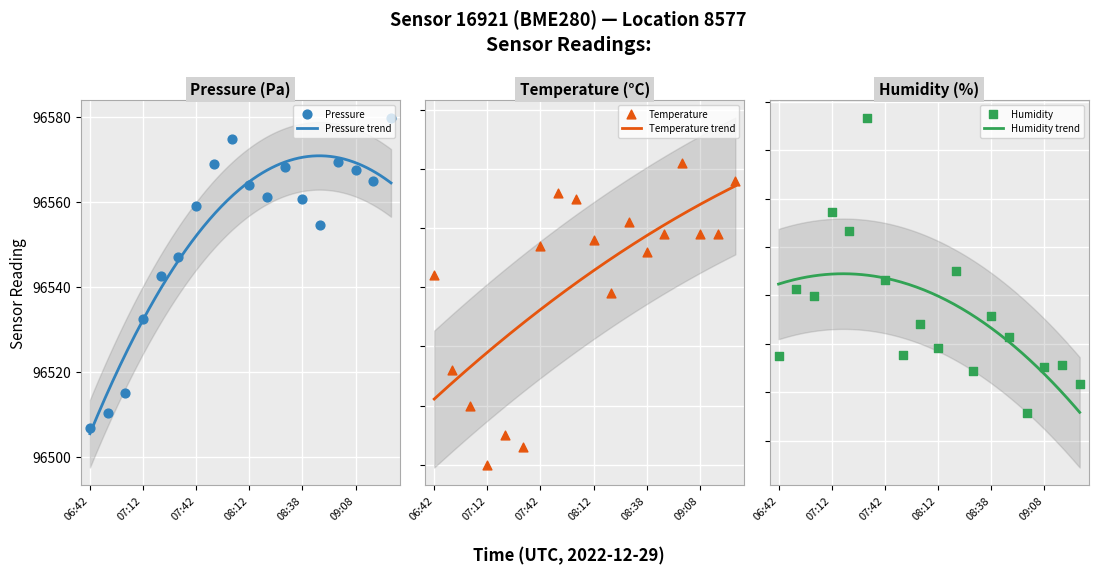

Which series has the largest total across all categories?

pressure